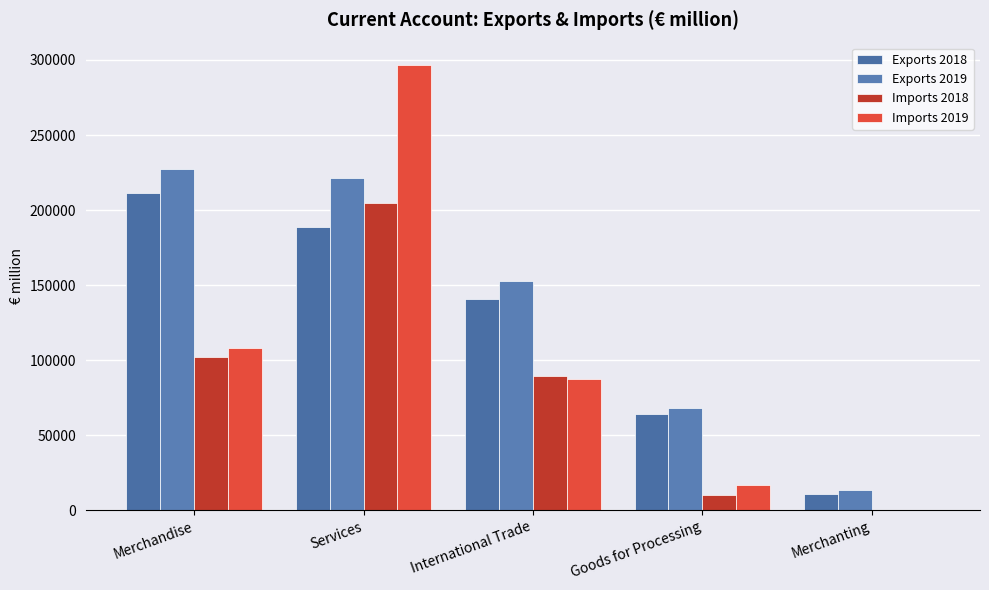

Does the chart contain stacked bars?

No